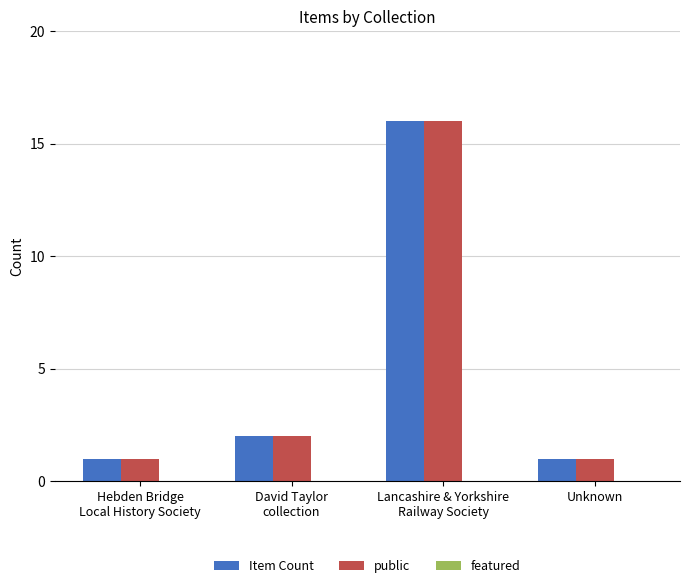

What is the maximum value for public?

16